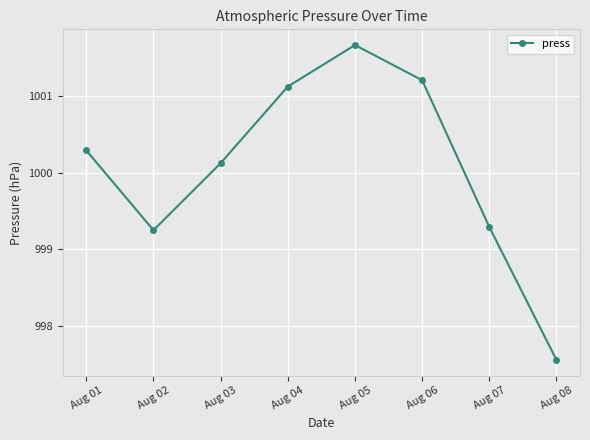

The value at Aug 03 is 326.3. True or false?

False